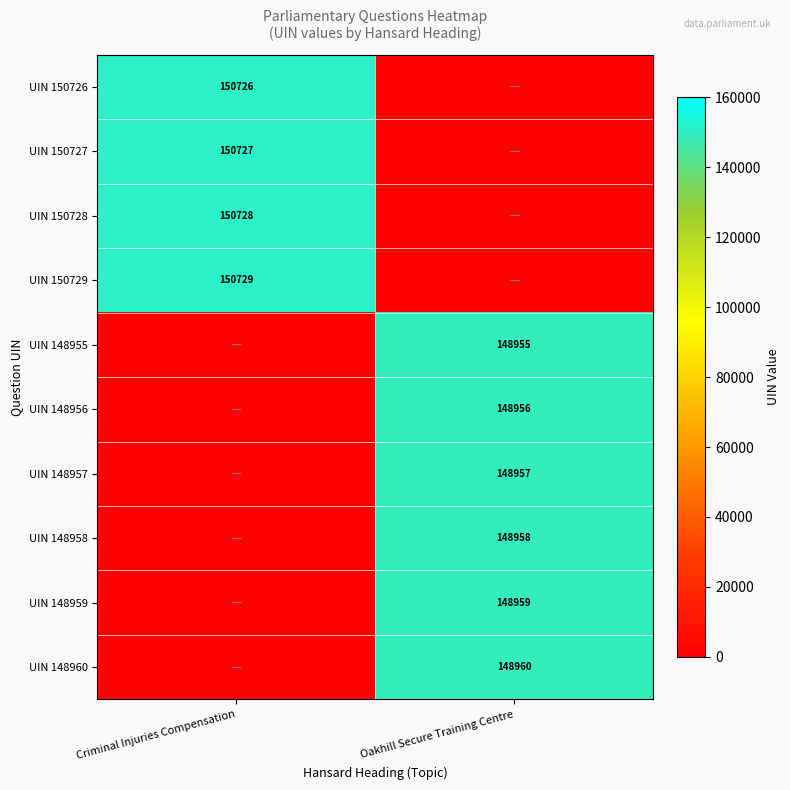

How many series are shown in this chart?

10